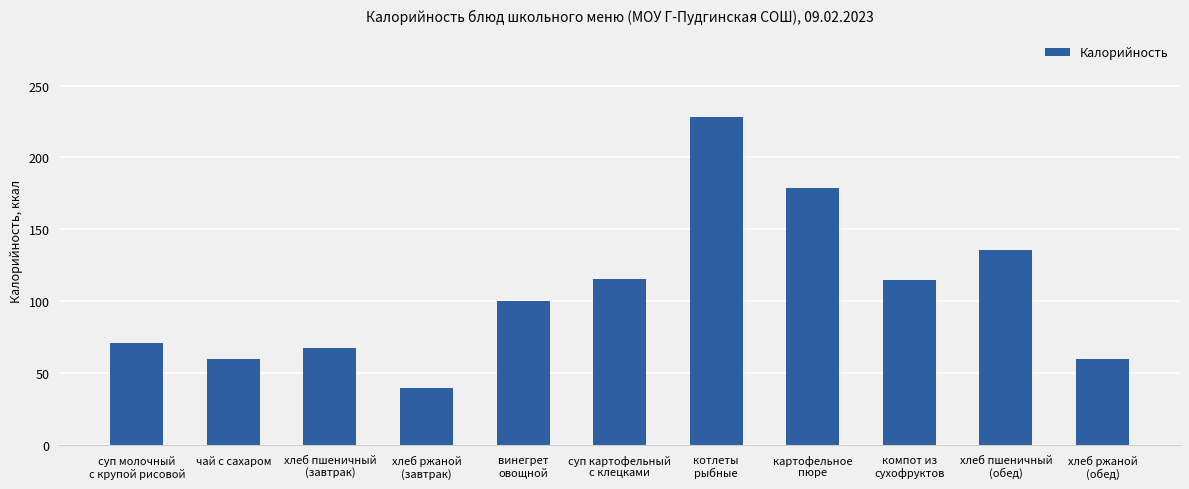

How many categories are shown in the chart?

11